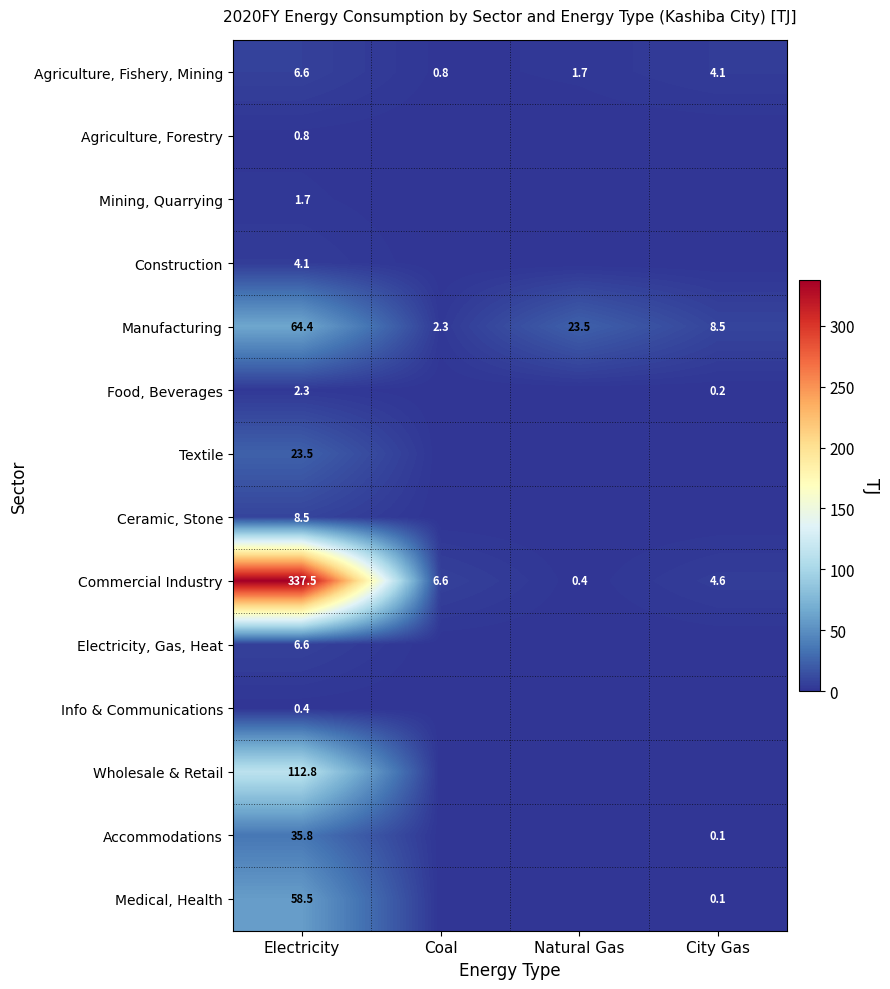

What is the average value of the Commercial Industry series?

87.3